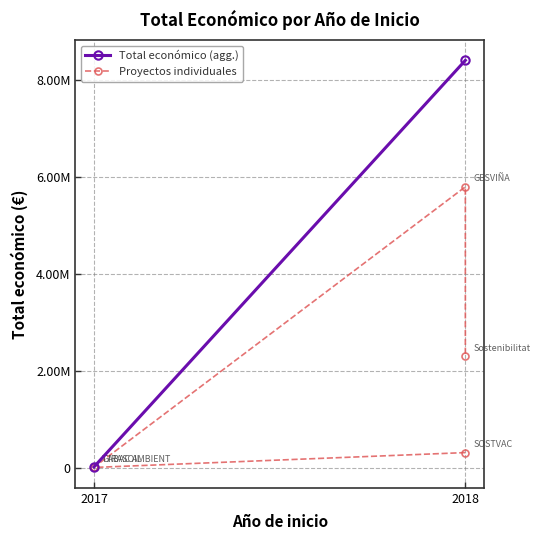

Is it true that the value at 2017 is 5000?

True